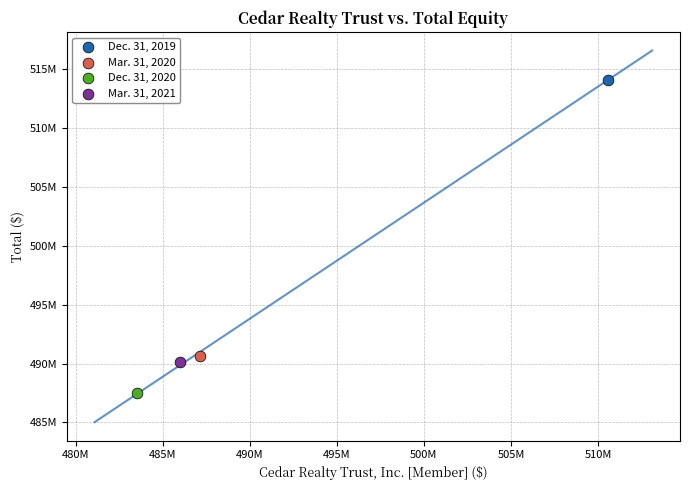

Which series reaches the minimum Y coordinate?

Dec. 31, 2020